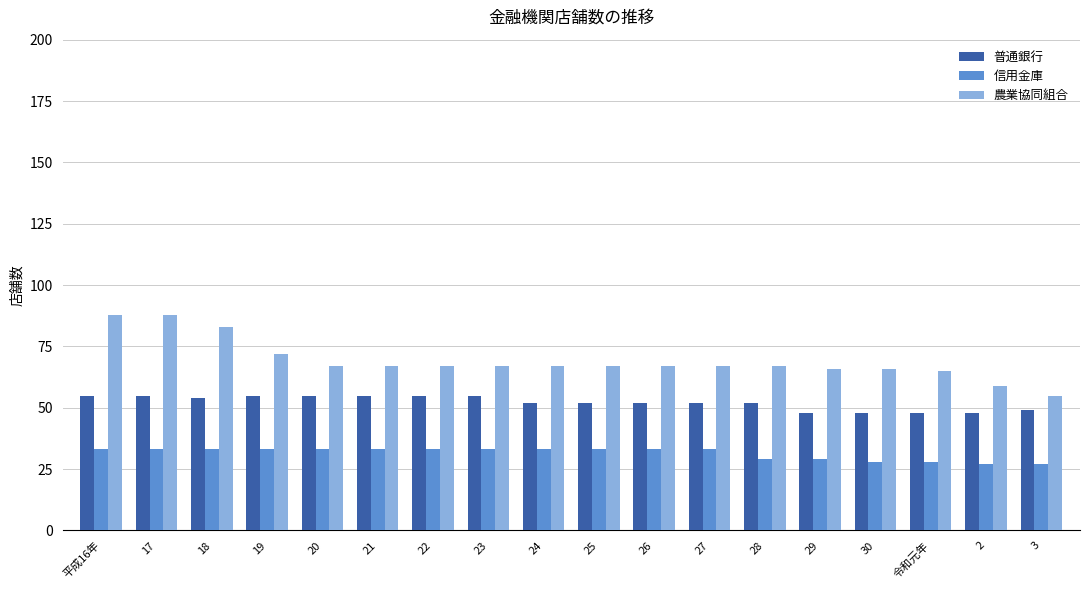

Which series has the largest total across all categories?

農業協同組合